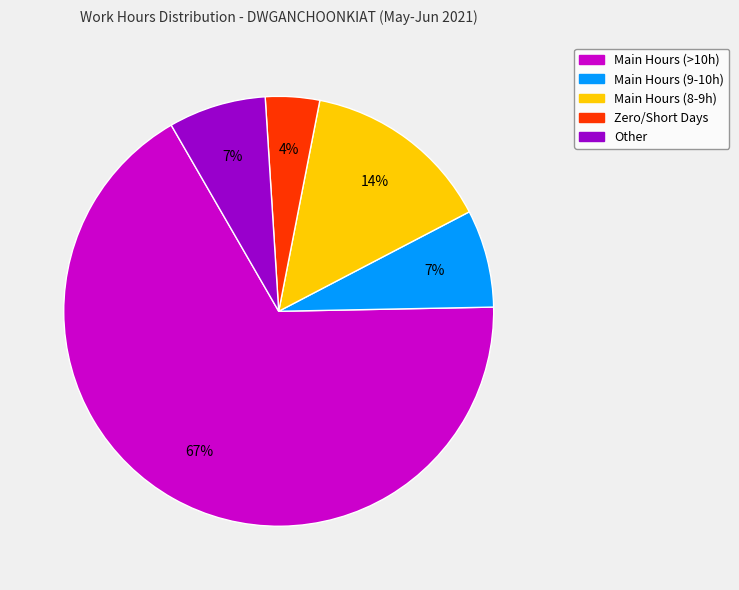

To the nearest percent, what percentage of the pie is Zero/Short Days?

4%